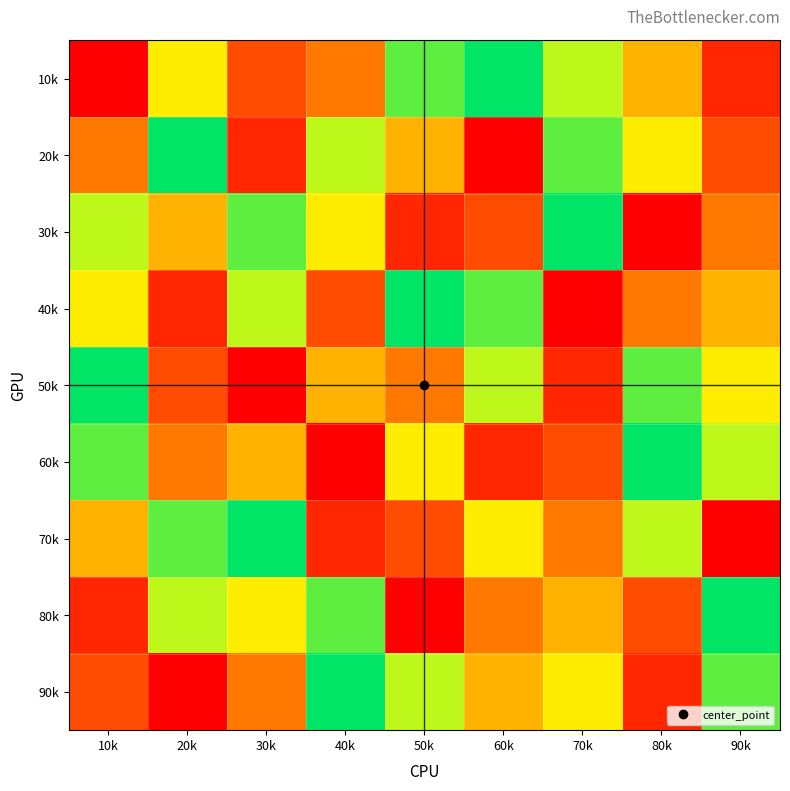

At which category is the sum across all series the highest?

10k